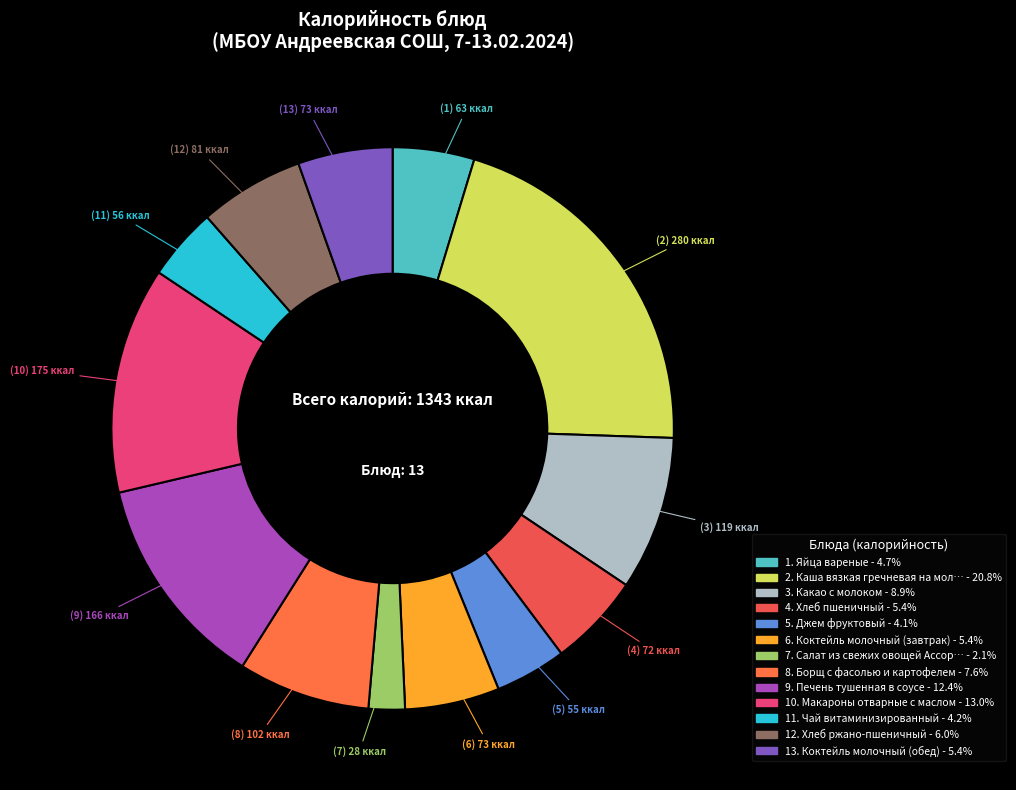

How many segments does this pie chart have?

13